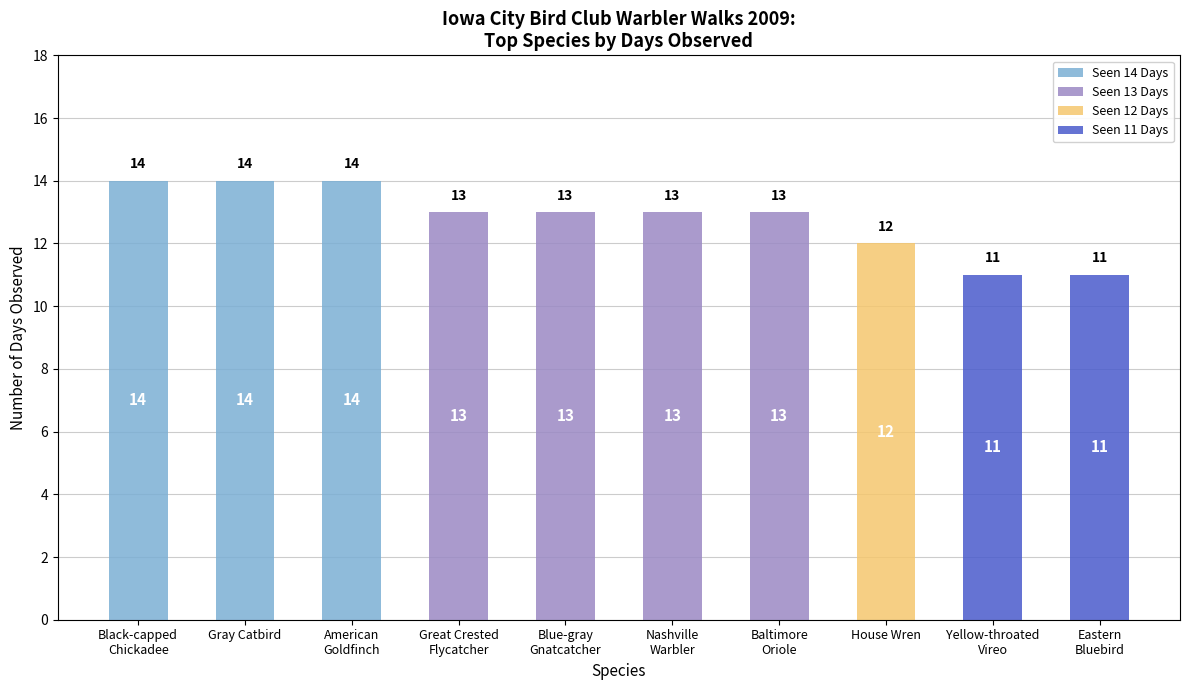

Reading left to right, list all the values displayed in this chart.

Seen 14 Days: 14	14	14	0	0	0	0	0	0	0
Seen 13 Days: 0	0	0	13	13	13	13	0	0	0
Seen 12 Days: 0	0	0	0	0	0	0	12	0	0
Seen 11 Days: 0	0	0	0	0	0	0	0	11	11